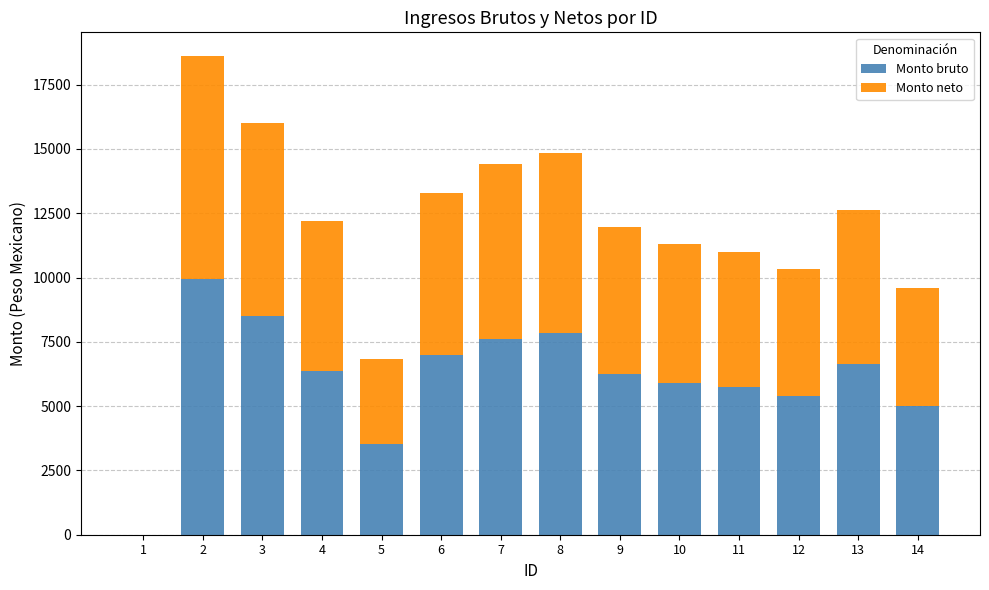

The value of Monto bruto at 4 is 9578. True or false?

False